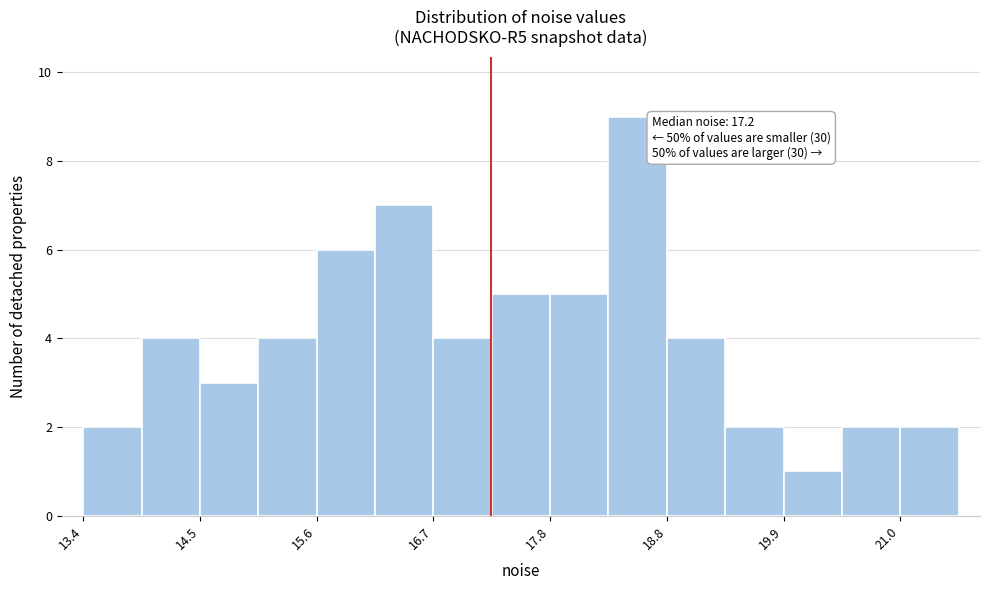

Around what value on the x-axis is the tallest bar? Give the approximate position of its centre, as read against the axis.

18.6